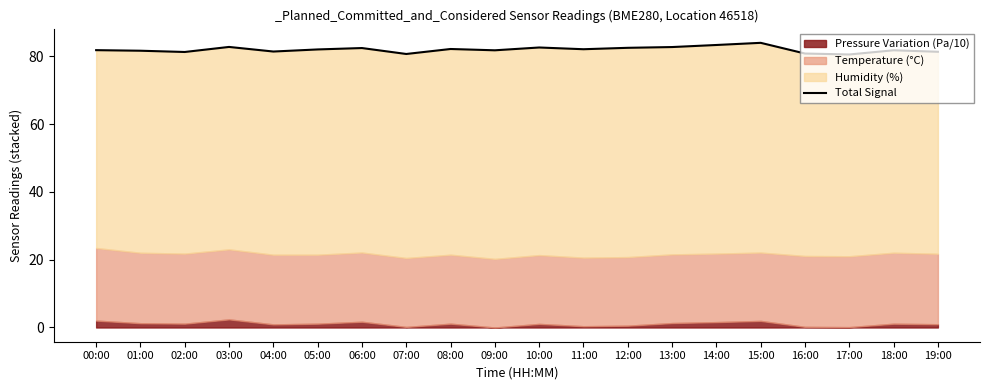

What is the label of the 10th point from the right?

10:00